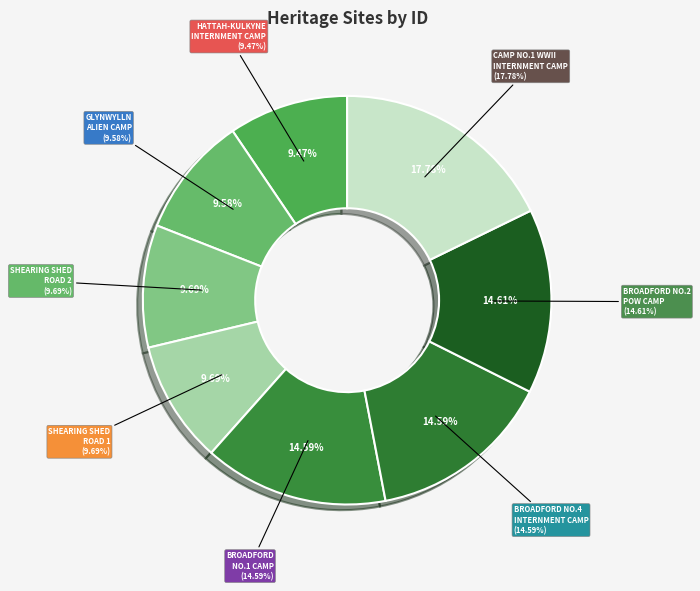

What percentage is the BROADFORD NO.4 INTERNMENT CAMP slice, to the nearest percent?

15%